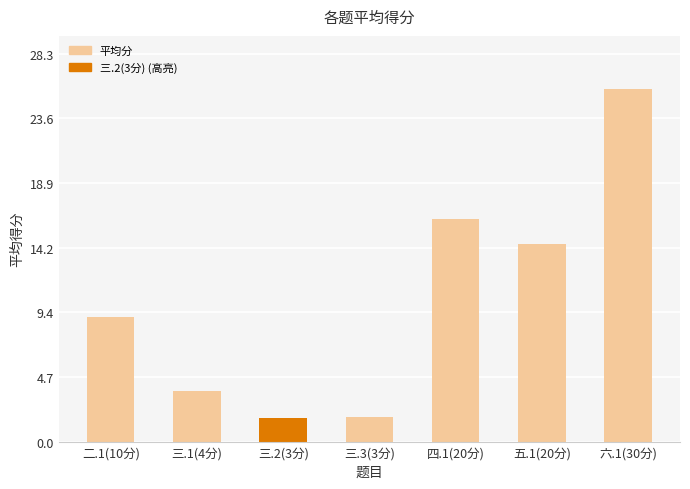

How many series are shown in this chart?

1